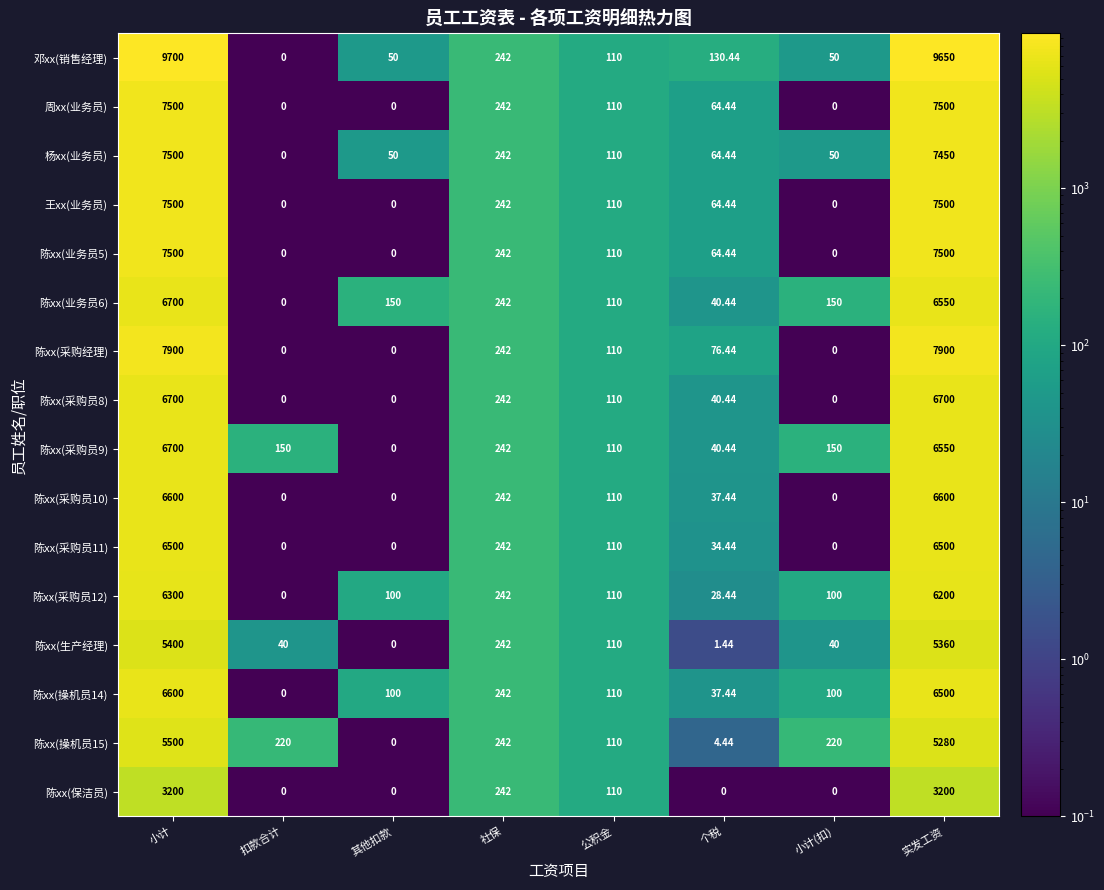

Is the value of 陈xx(采购员10) at 个税 greater than the value of 陈xx(生产经理) at 小计(扣)?

No